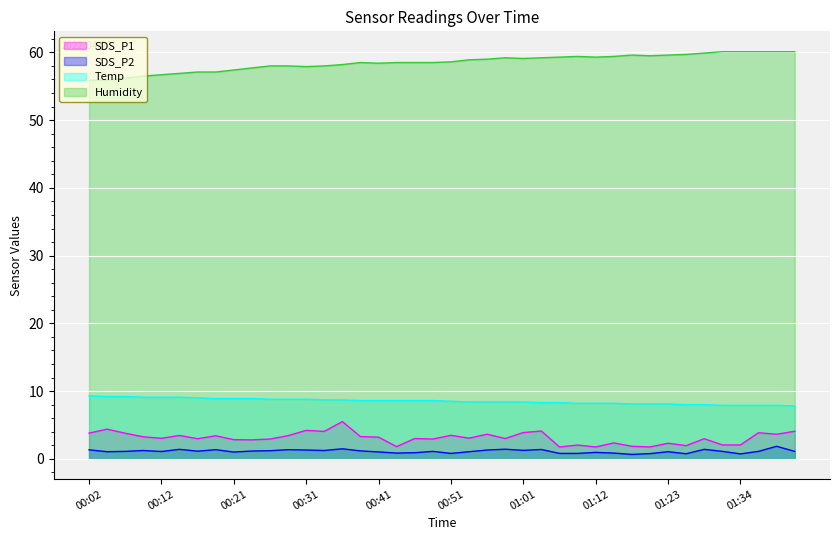

What is the minimum value for Humidity?

55.9